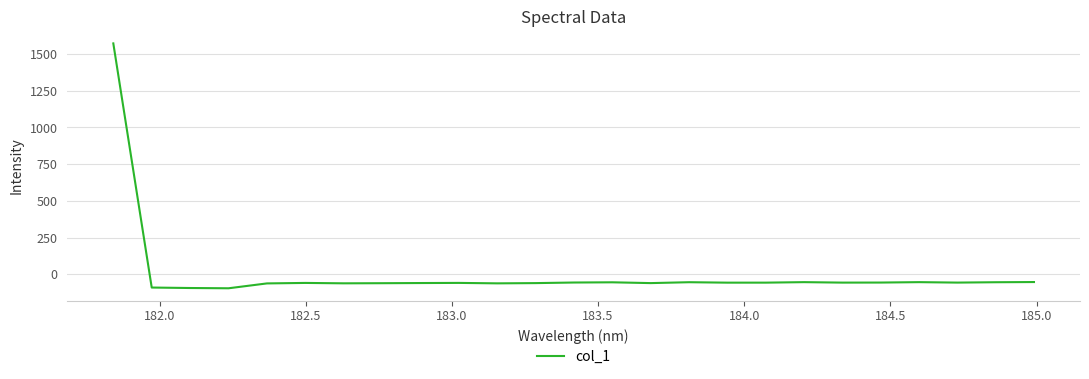

How many values are below -56?

17